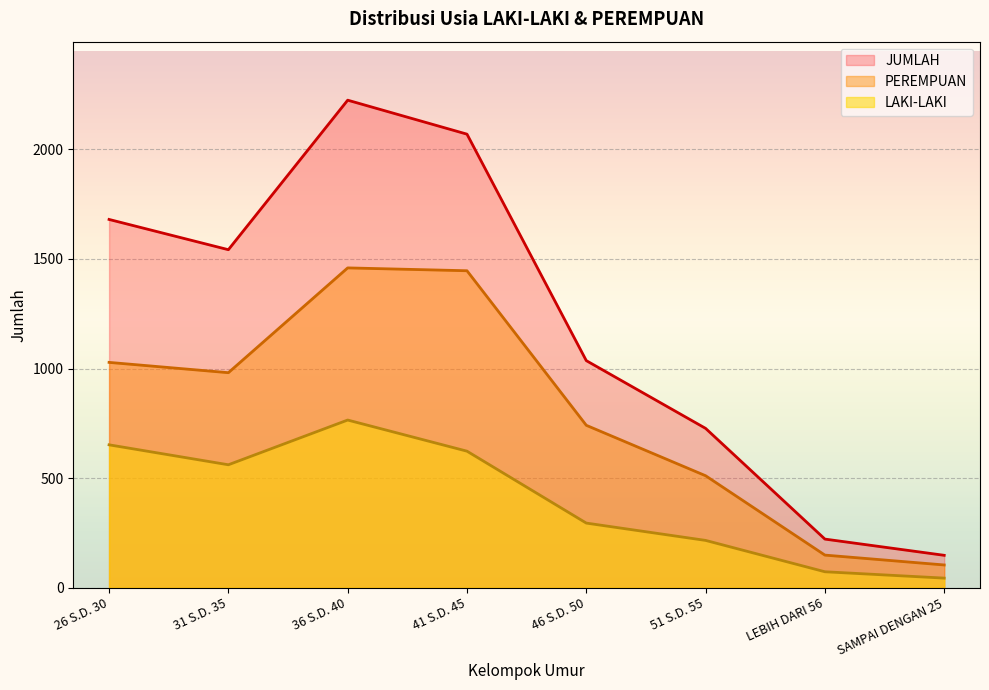

Rank the series by their average value, from highest to lowest.

JUMLAH, PEREMPUAN, LAKI-LAKI